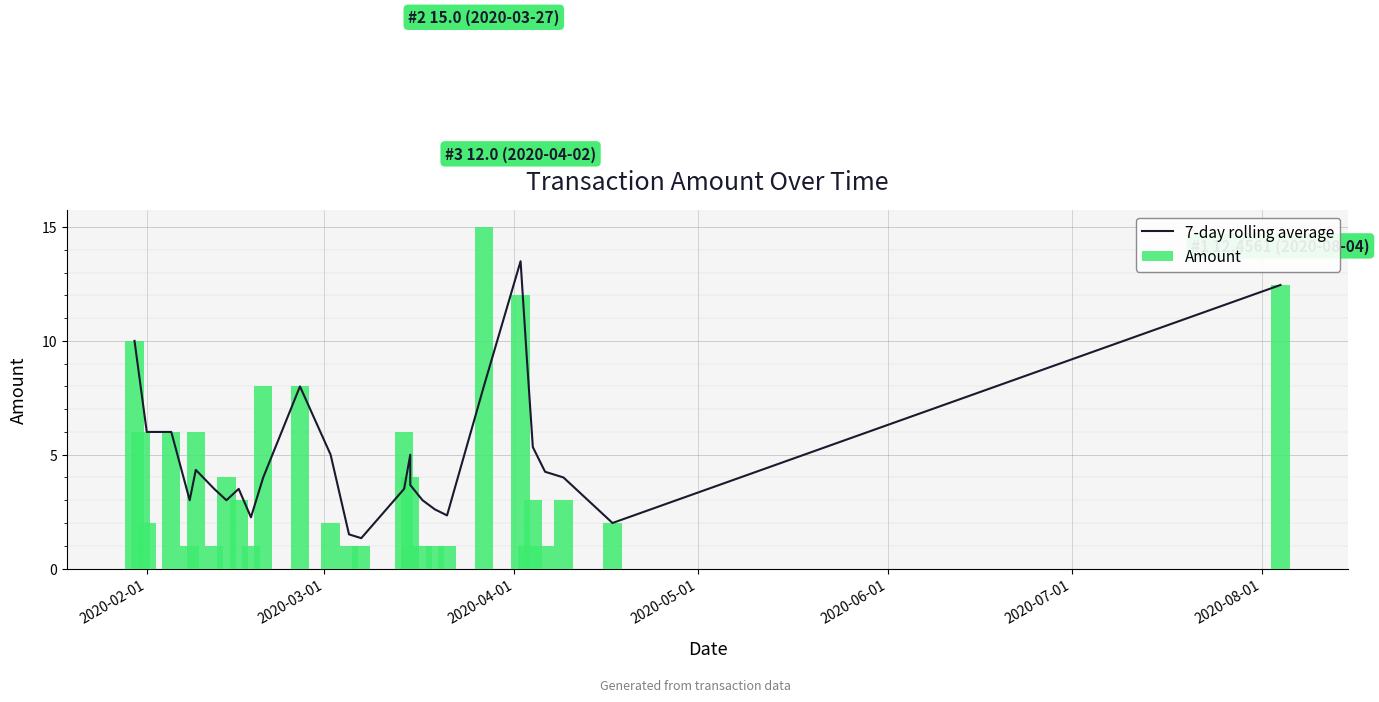

Is the value of Amount at 23 greater than the value of 7-day rolling average at 21?

No